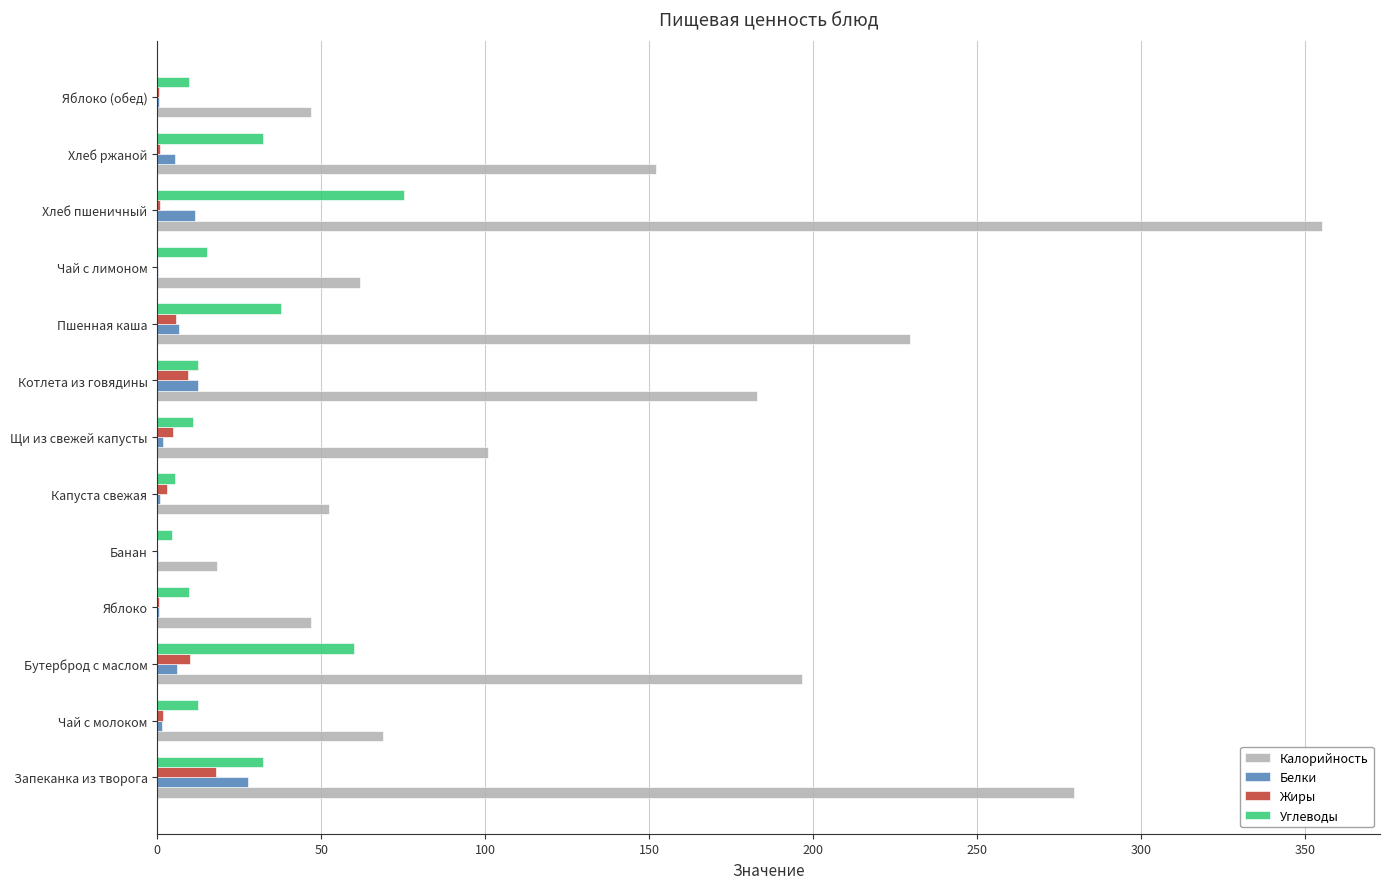

True or false: Углеводы has a value of 10.9 at Щи из свежей капусты.

True